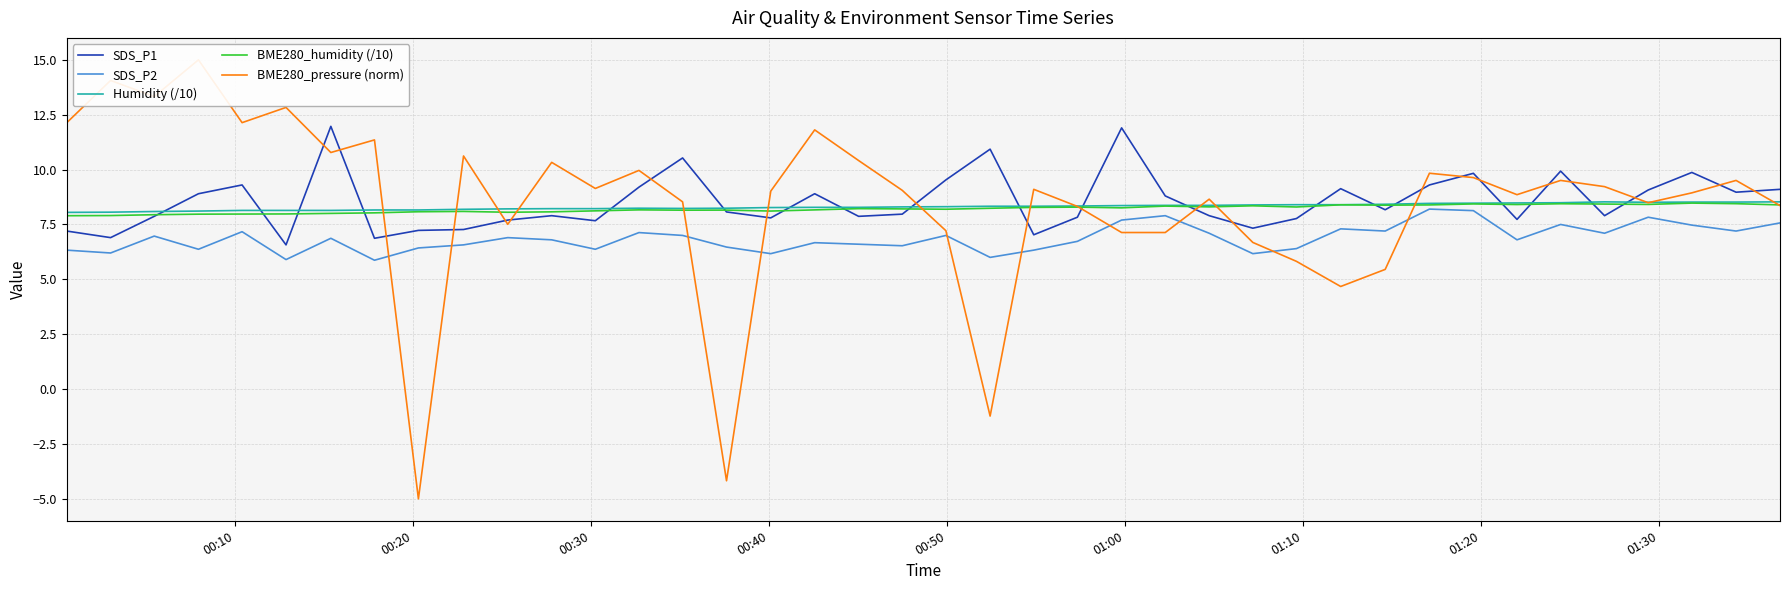

True or false: BME280_pressure (norm) and SDS_P1 cross at least once.

True